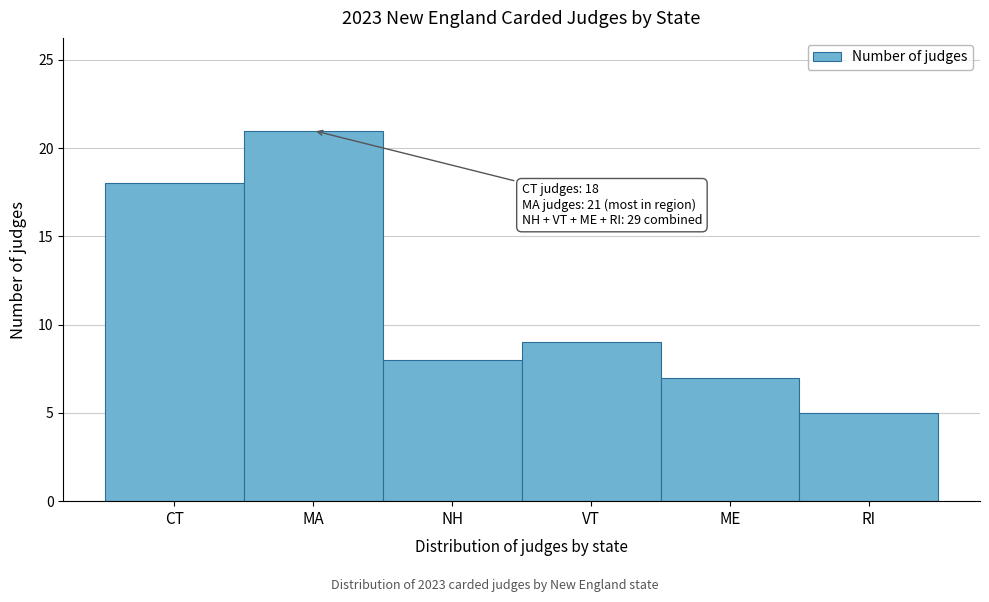

Reading right to left, extract all data points from this chart.

5	7	9	8	21	18